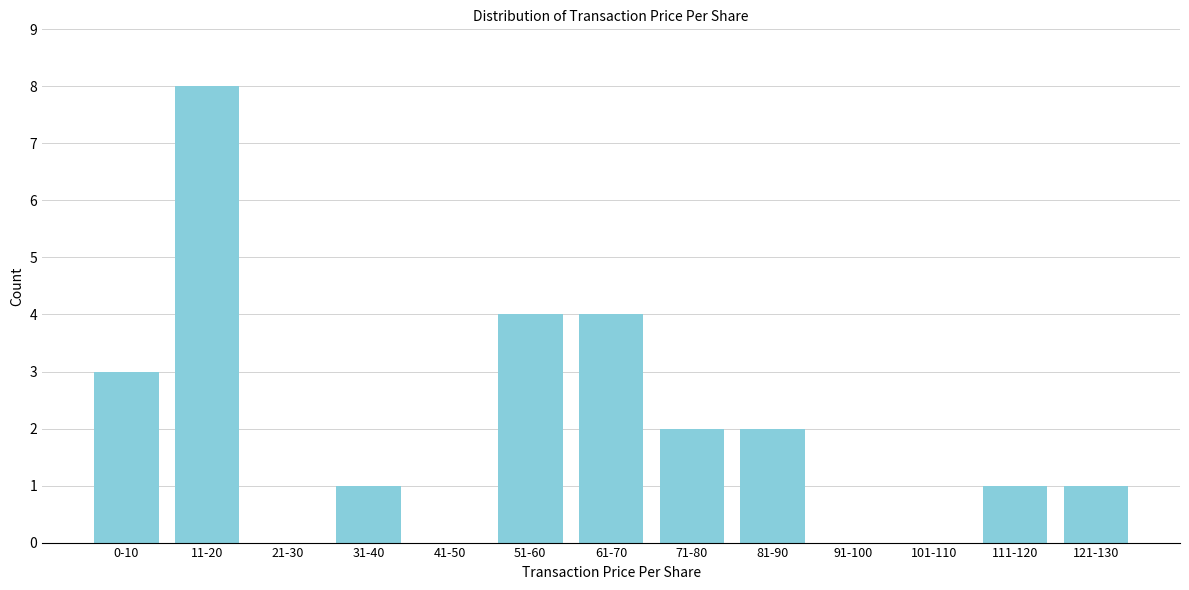

Reading left to right, extract all data points from this chart.

0-10=3	11-20=8	21-30=0	31-40=1	41-50=0	51-60=4	61-70=4	71-80=2	81-90=2	91-100=0	101-110=0	111-120=1	121-130=1